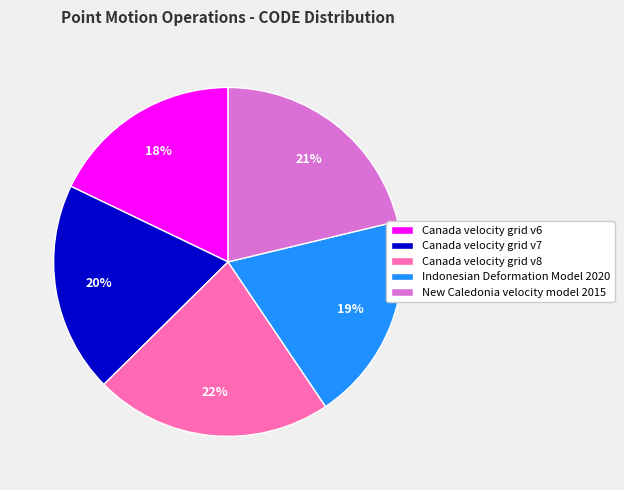

What percentage is the Canada velocity grid v8 slice, to the nearest percent?

22%